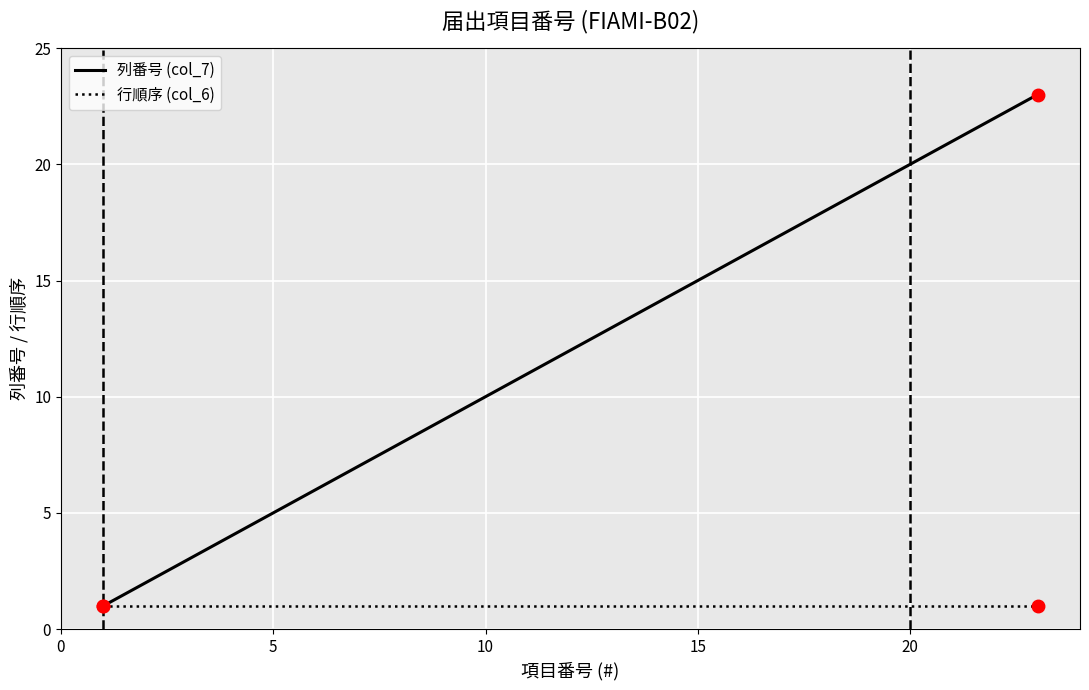

Which series has the largest total across all categories?

列番号 (col_7)